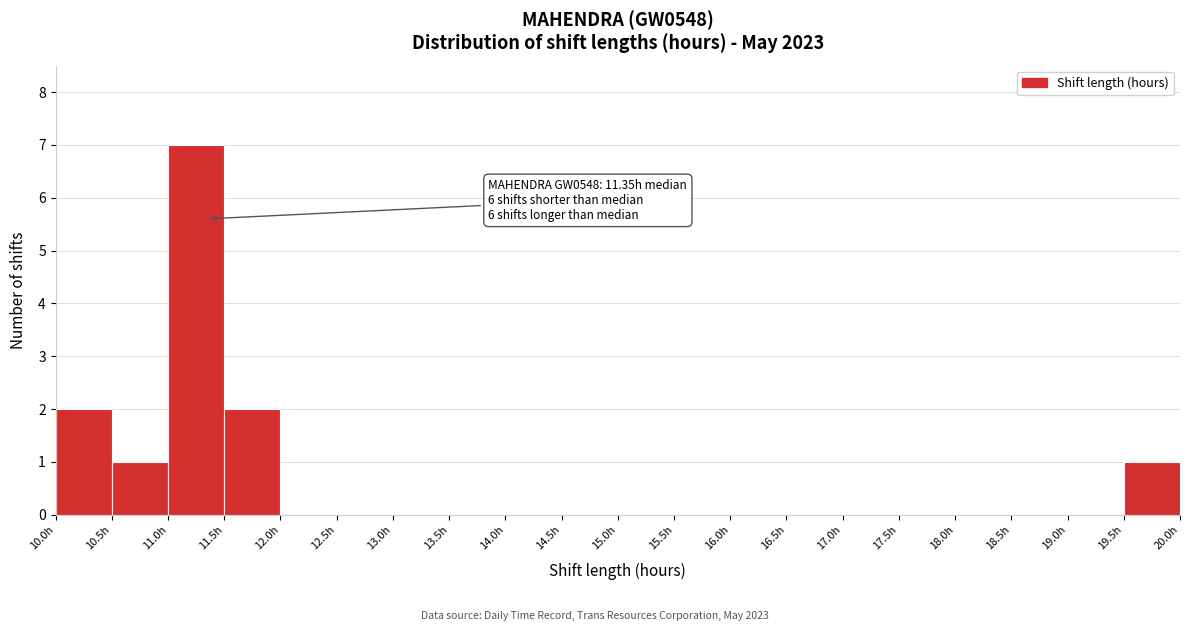

Which range on the x-axis has the tallest bar?

11.0 to 11.5